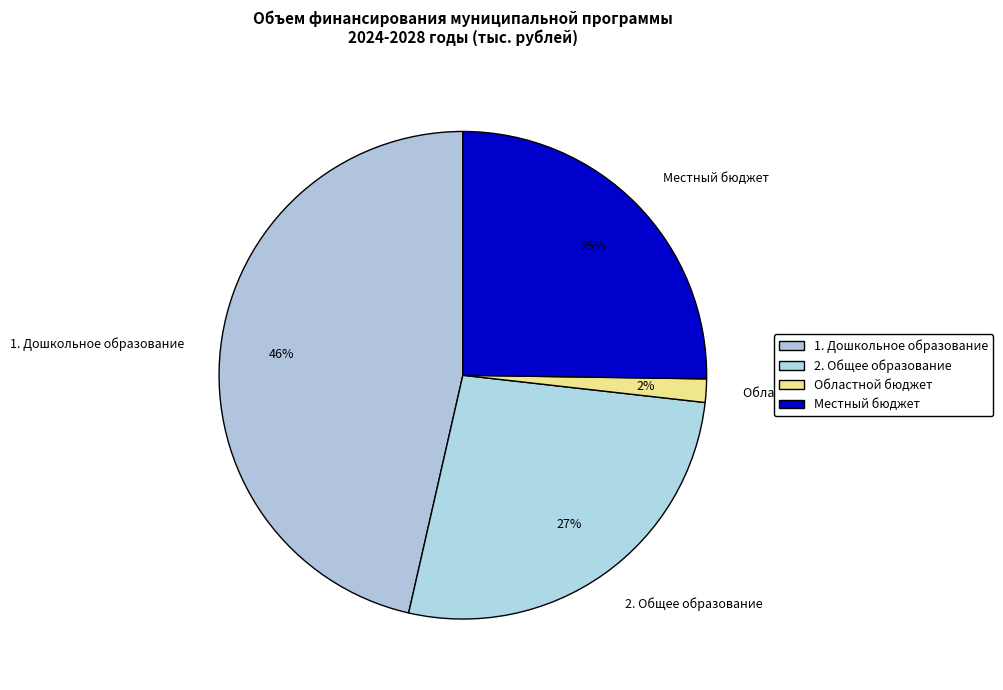

Does Местный бюджет account for over 50% of the chart?

No